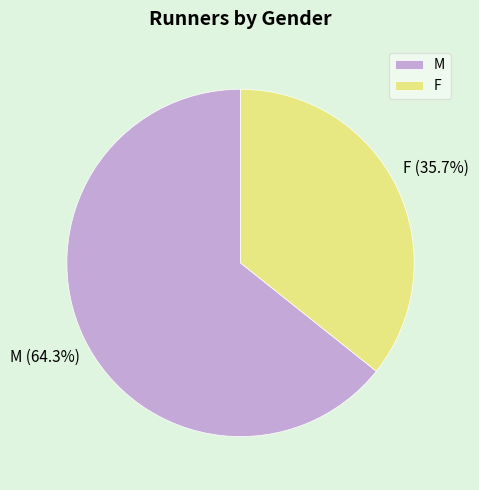

What is the smallest slice in the pie chart?

F